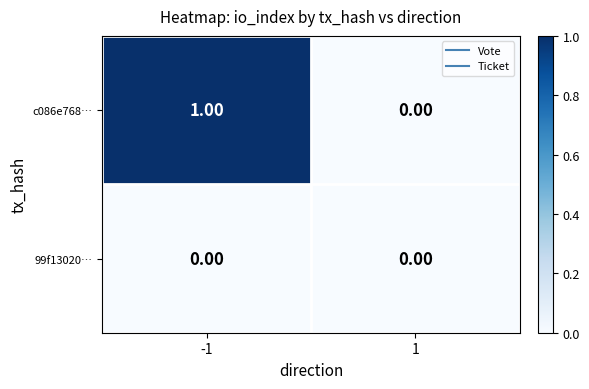

At which category is the sum across all series the highest?

-1